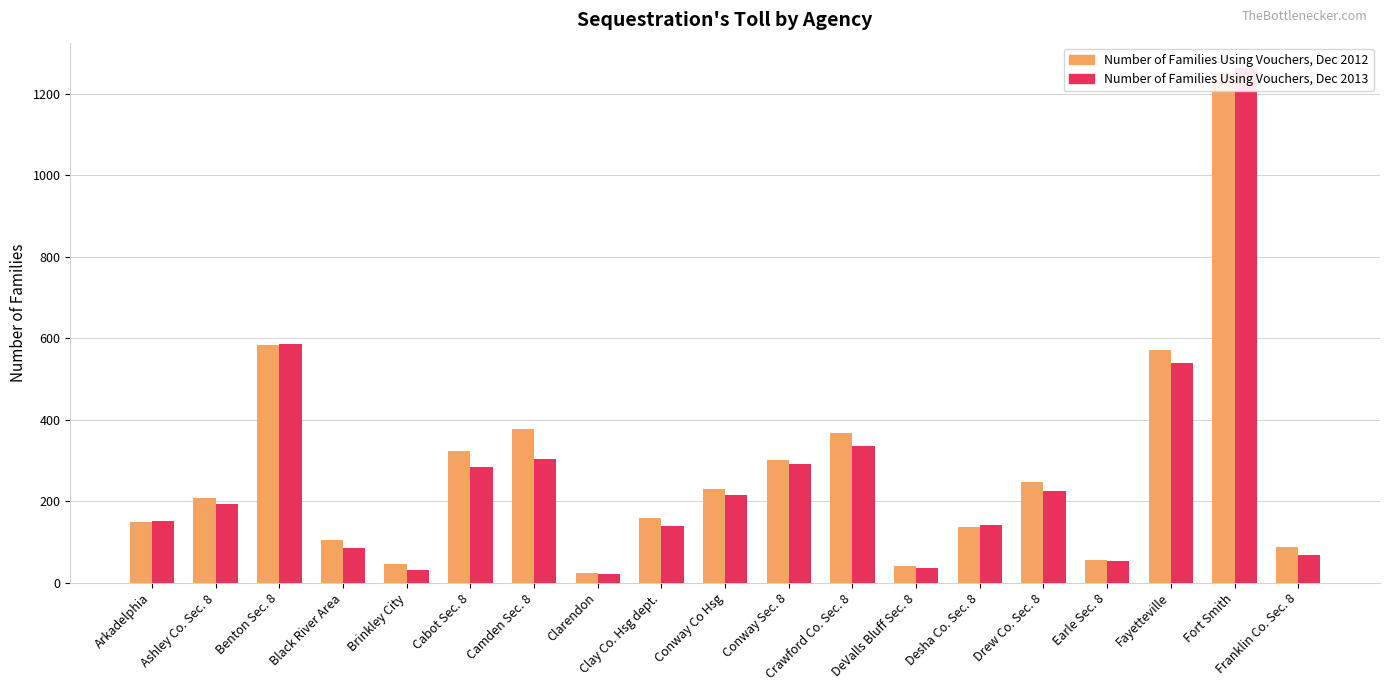

Reading left to right, list all the values displayed in this chart.

Number of Families Using Vouchers, Dec 2012: 150	208	584	104	45	323	378	24	158	229	302	368	42	137	247	56	571	1251	87
Number of Families Using Vouchers, Dec 2013: 151	193	585	86	32	285	304	22	139	216	292	335	37	142	226	54	539	1262	68